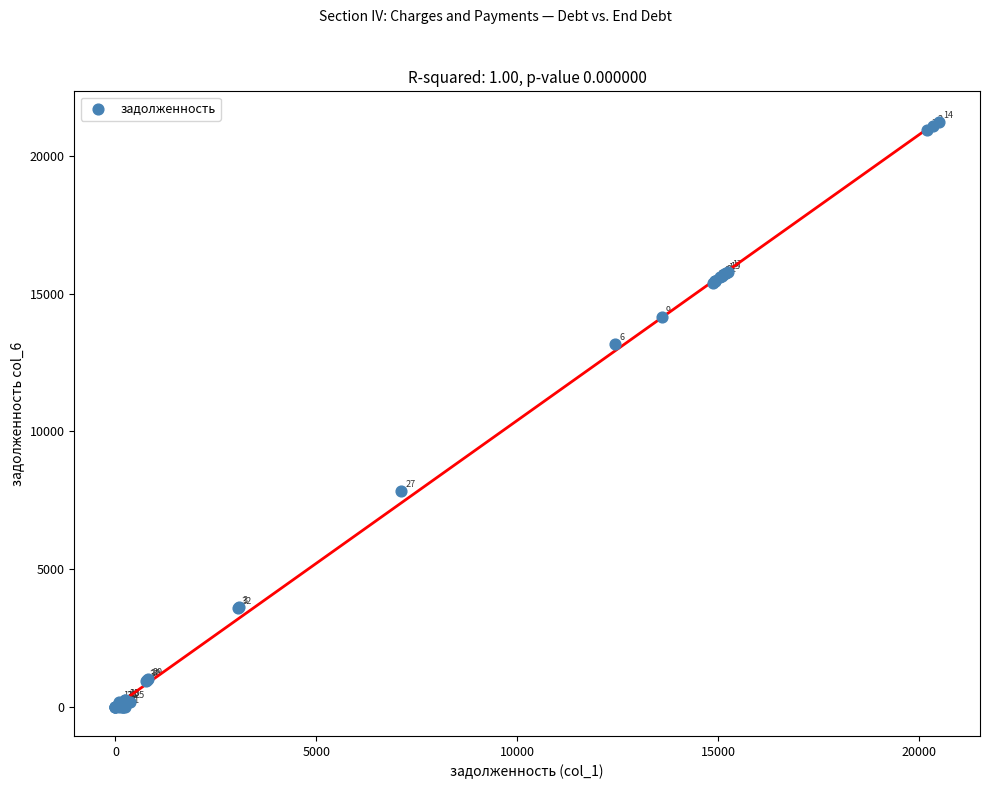

What Y value in the scatter plot is closest to 10615?

13178.5